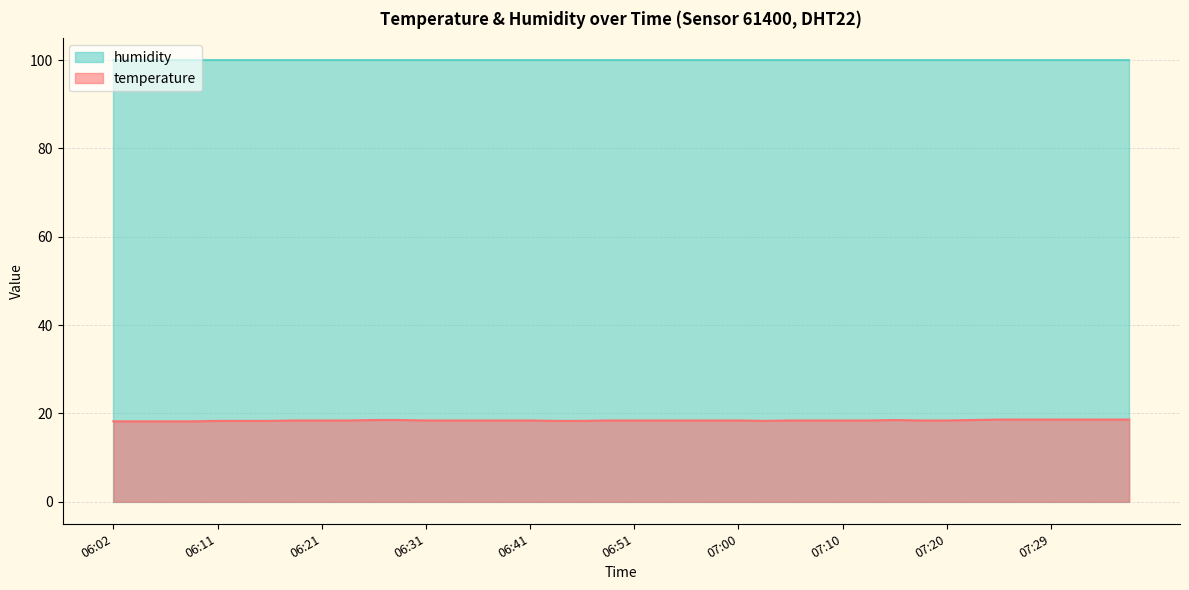

The value at 06:07 is 18.2. True or false?

True